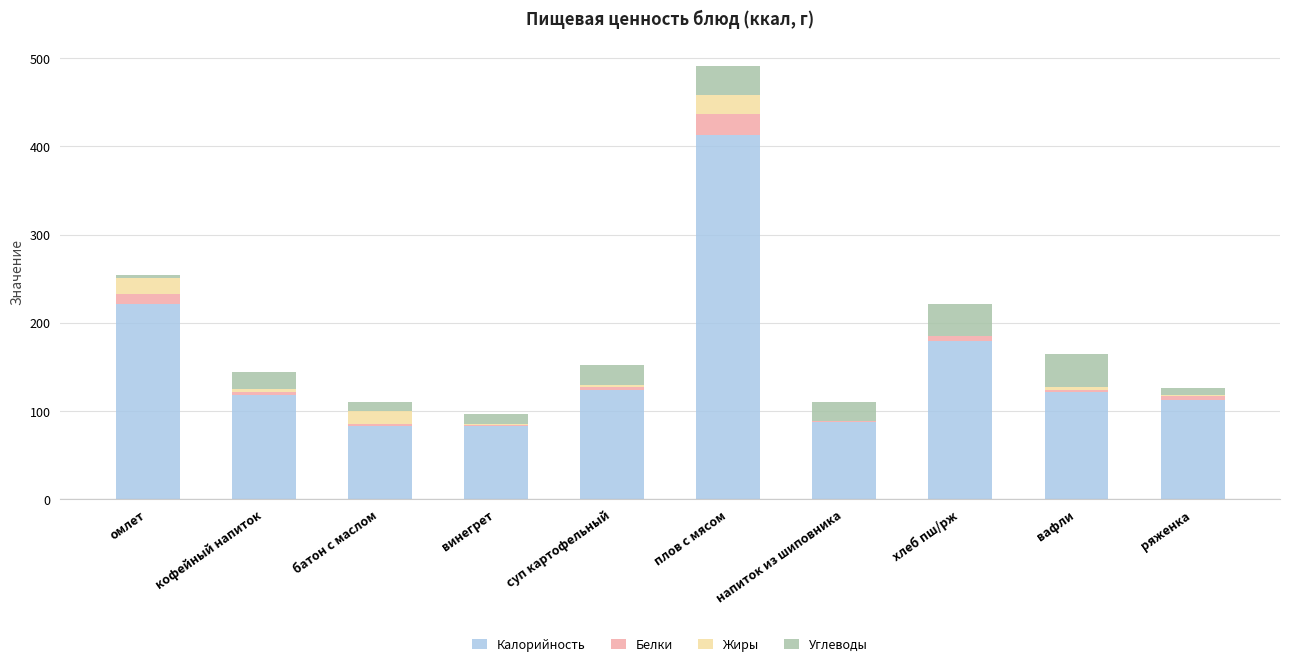

The Калорийность series shows 221.1 at омлет. True or false?

True